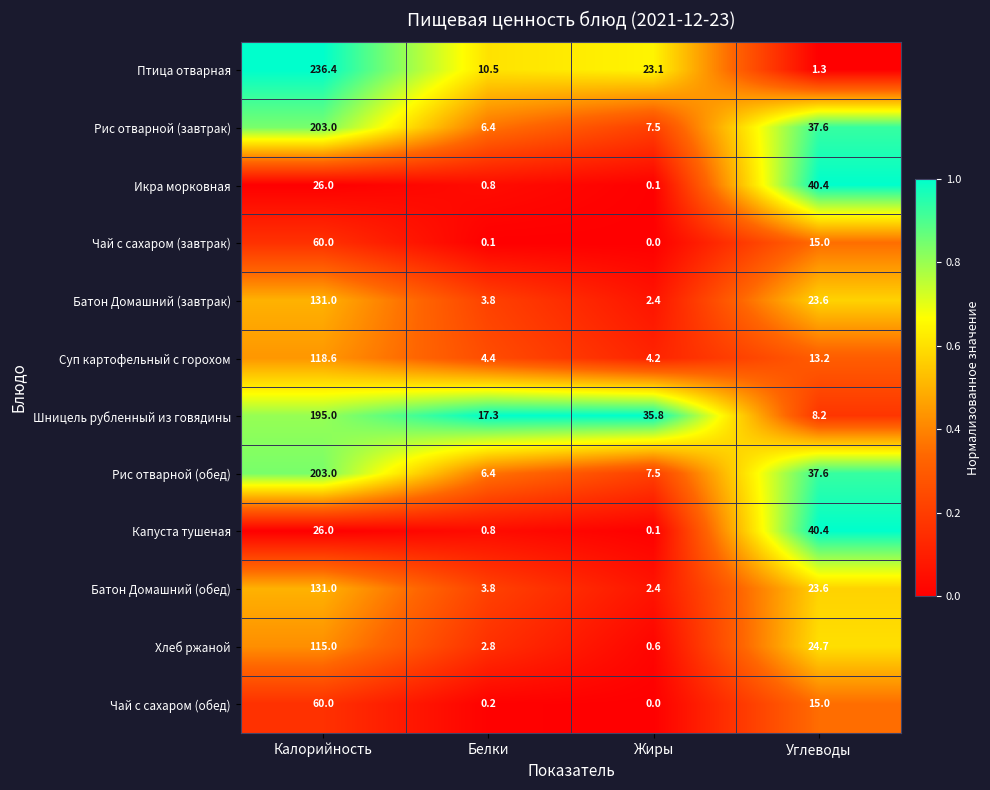

Which series has the widest spread of values?

Птица отварная